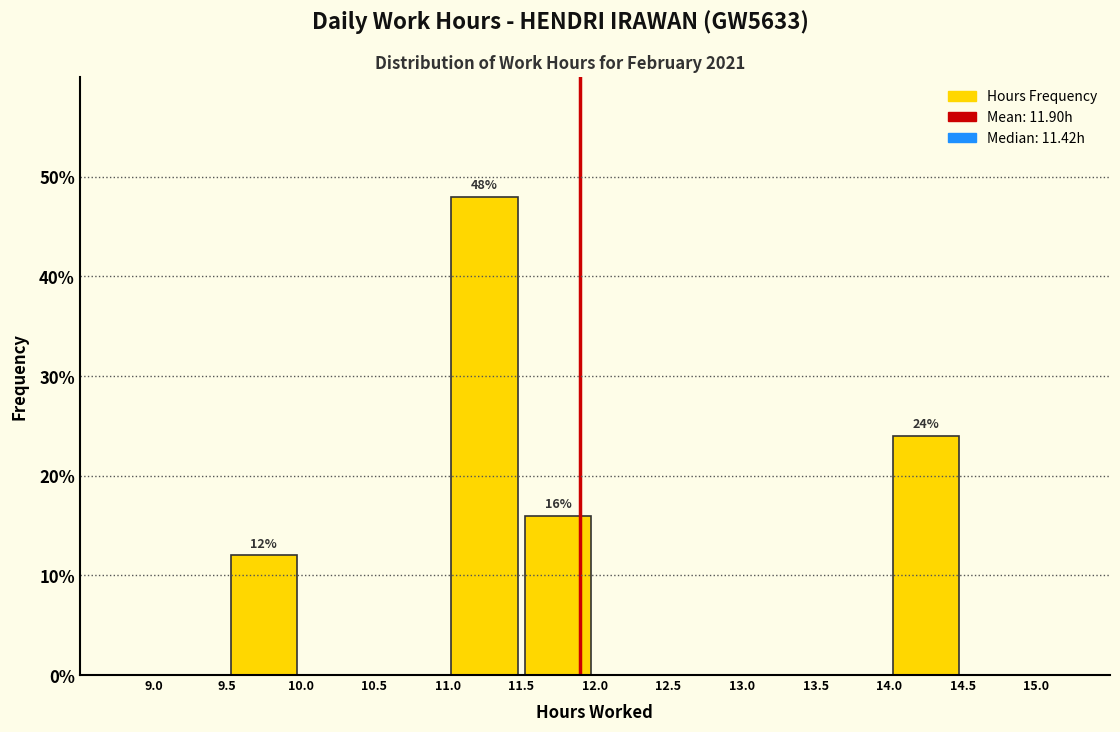

Over which range of the x-axis is the bar tallest?

11.0 to 11.5